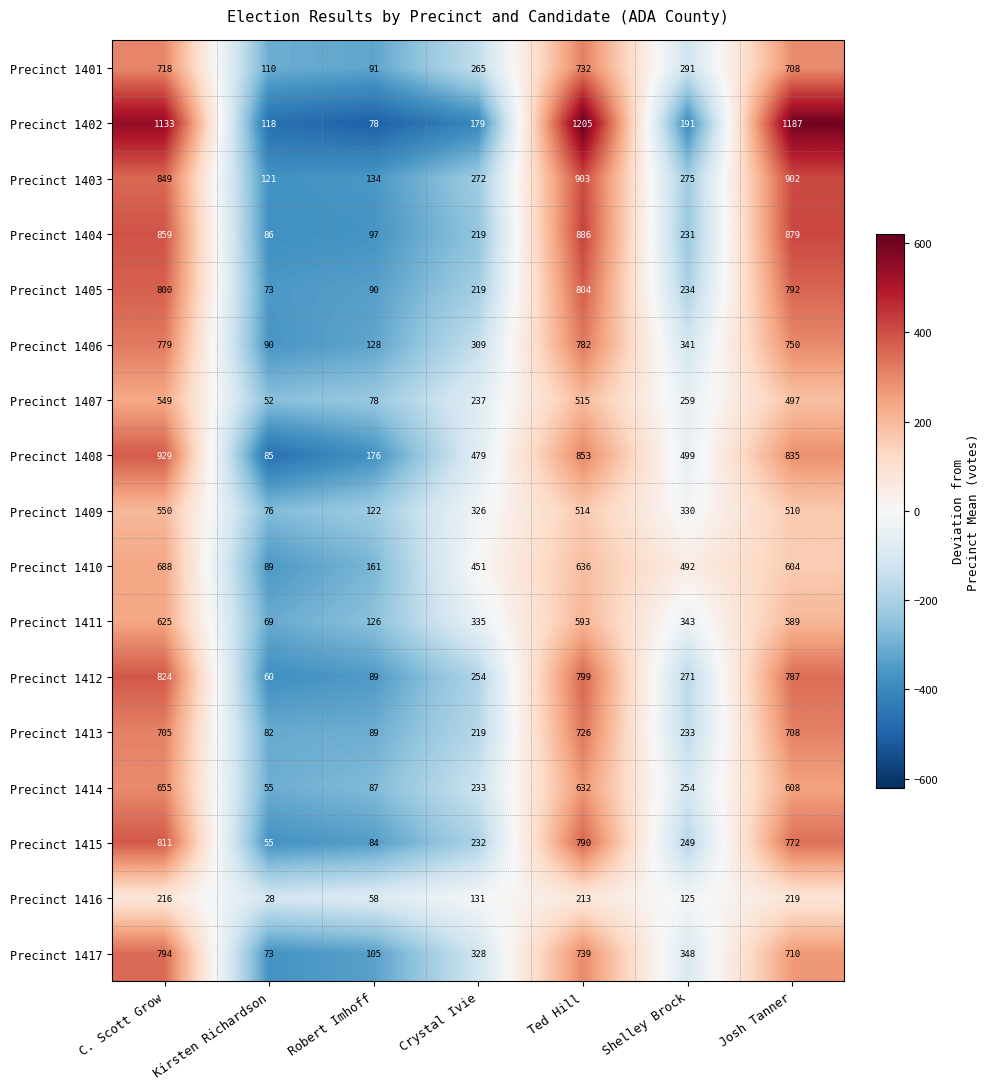

True or false: Precinct 1413 has a value of 385 at Ted Hill.

False